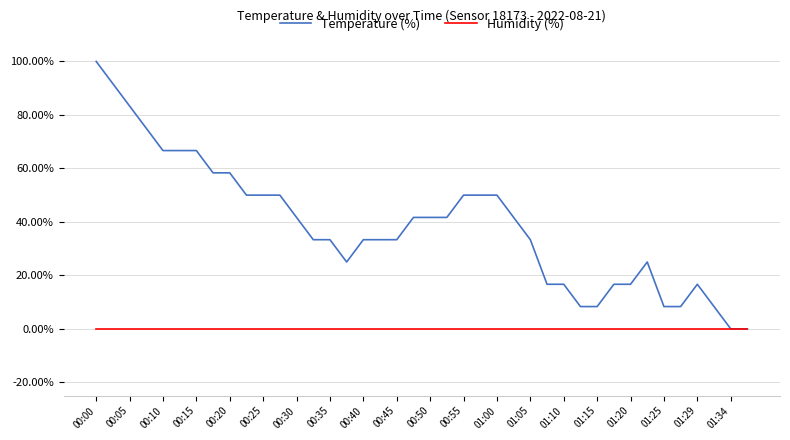

What is the maximum value shown in the chart?

100.0